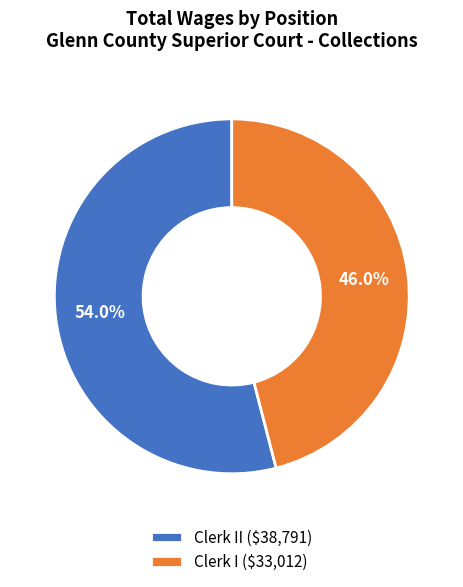

Which category has the biggest portion of the pie?

Clerk II ($38,791)